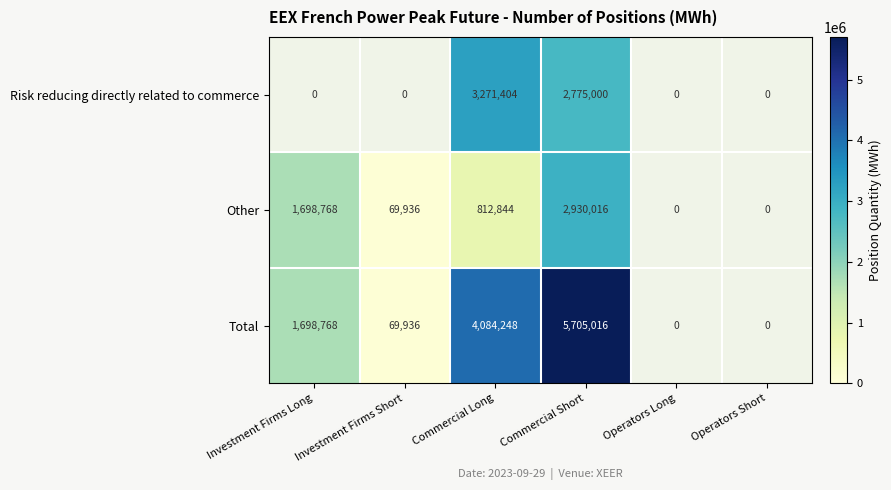

What is the sum of the Other values at Investment Firms Long and Commercial Long?

2511612